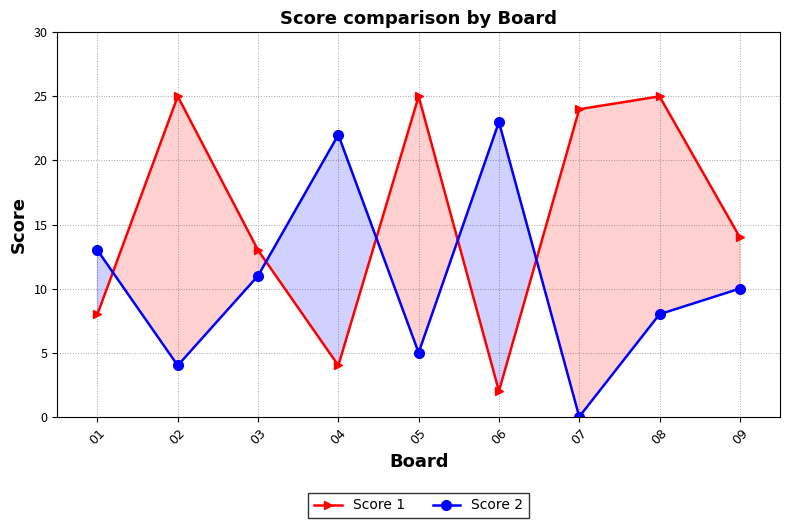

Which series has the widest spread of values?

Score 1